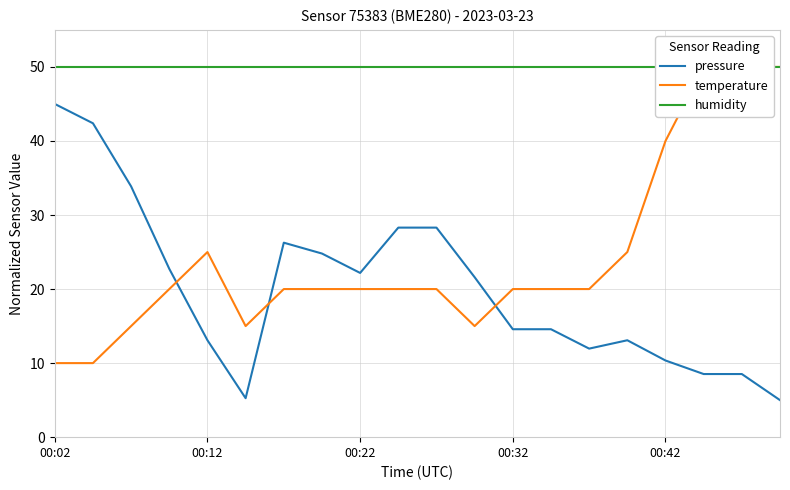

How many data points in pressure are less than 21?

10